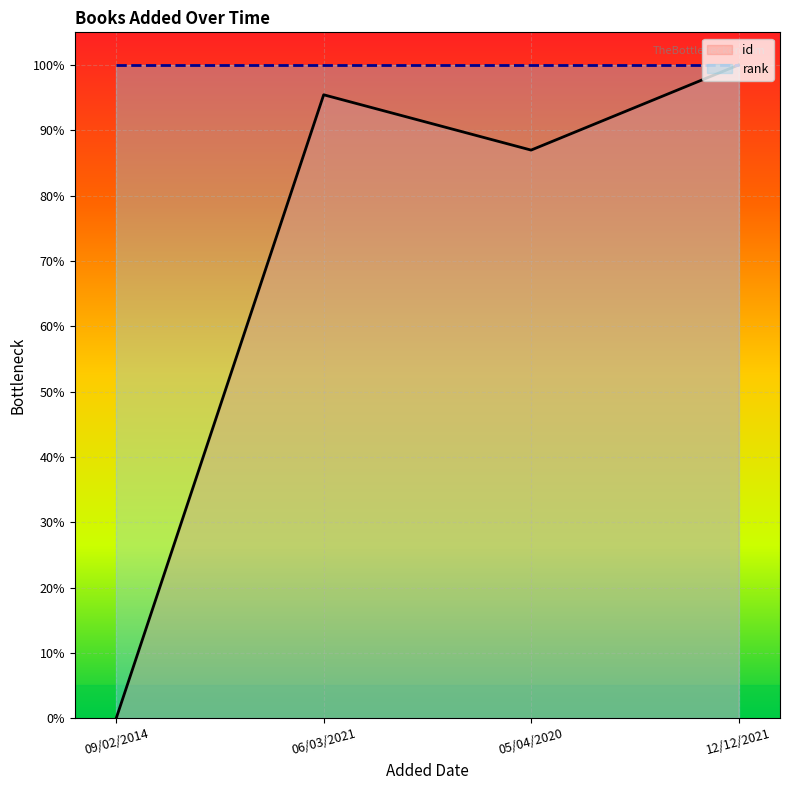

Reading left to right, what are all the values shown in this chart?

09/02/2014=0.0	06/03/2021=1.0	05/04/2020=0.9	12/12/2021=1.0